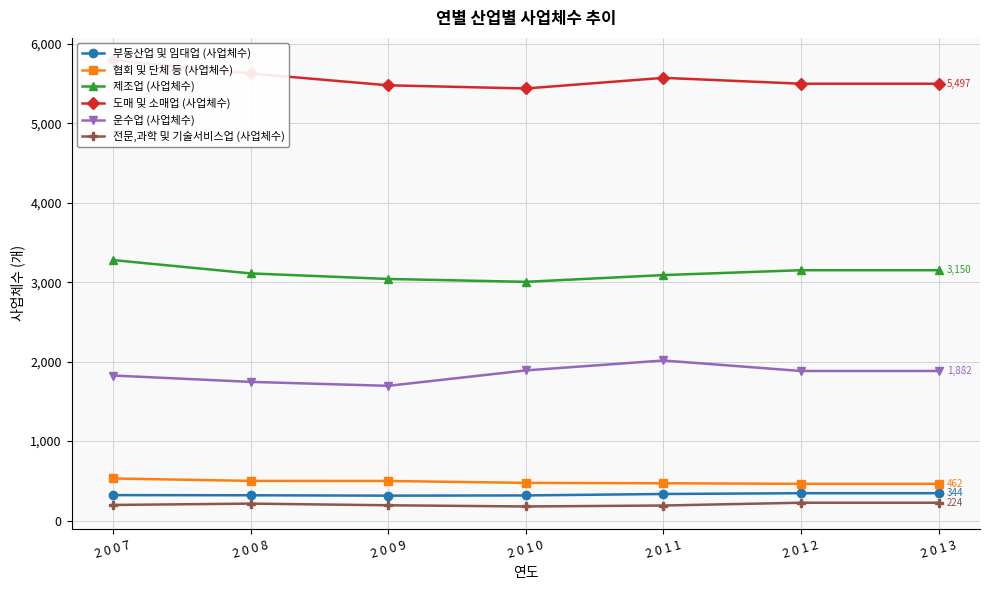

At which category is the sum across all series the highest?

2 0 0 7